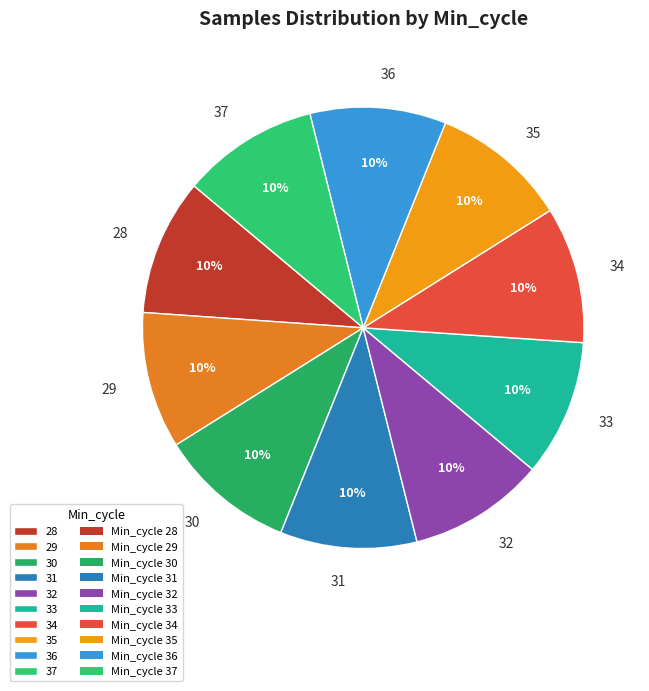

True or false: 29 accounts for 10% of the total.

True